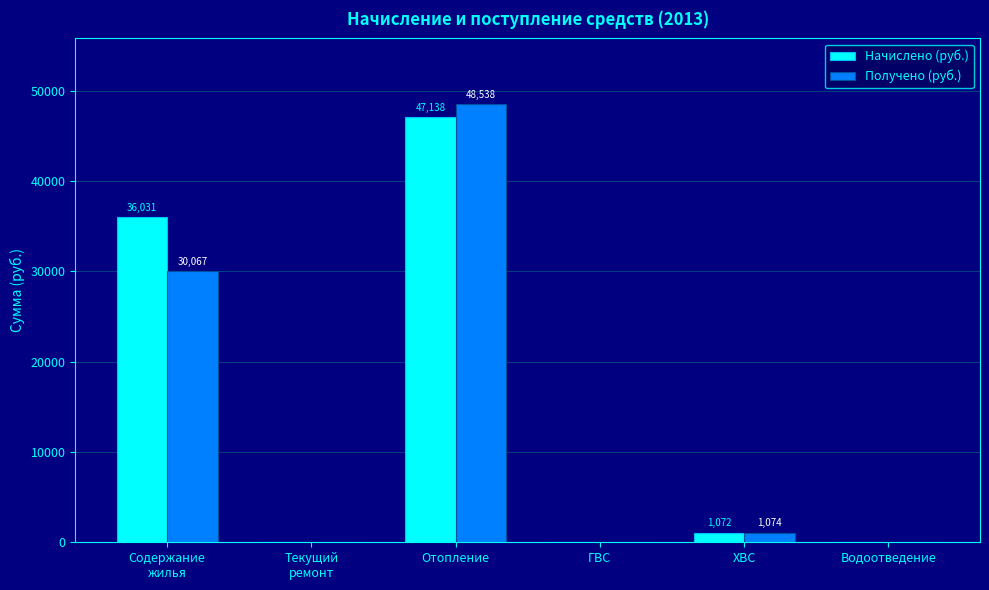

How many series are shown in this chart?

2